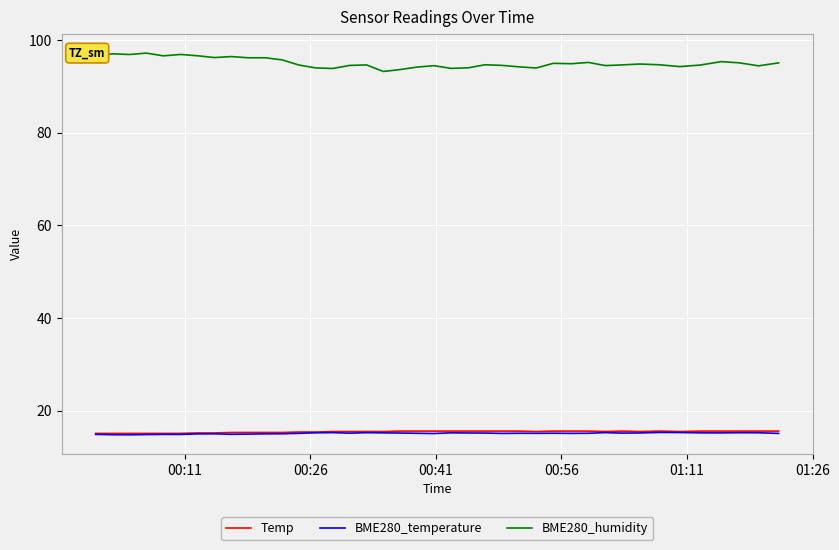

Which series has the largest range (max minus min)?

BME280_humidity